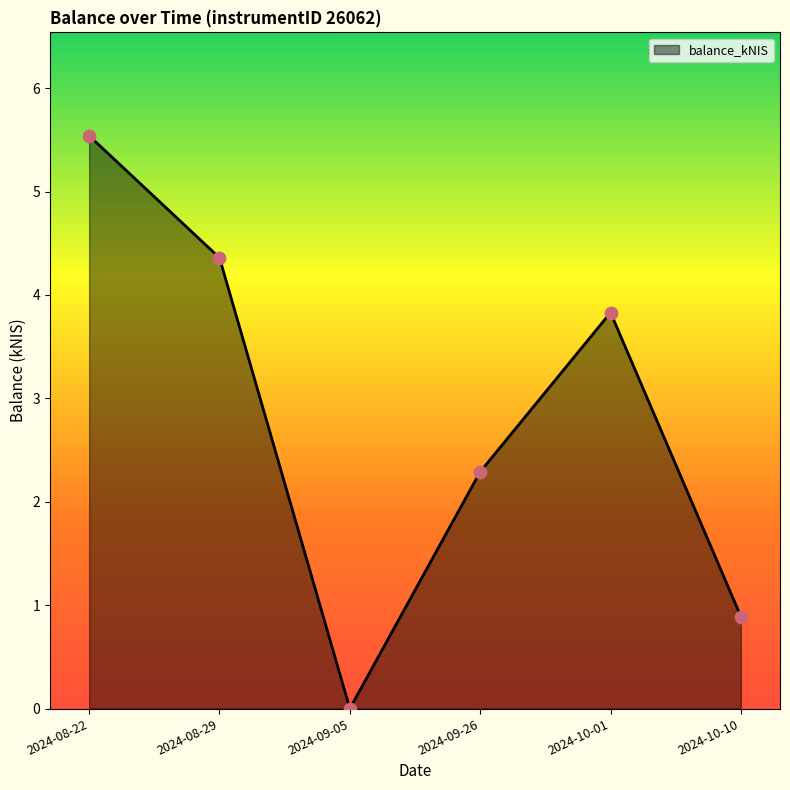

Between 2024-08-29 and 2024-09-05, which is larger?

2024-08-29